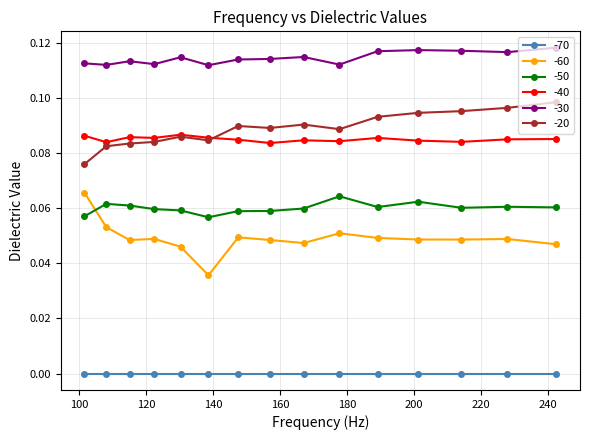

Which series has the largest total across all categories?

-30